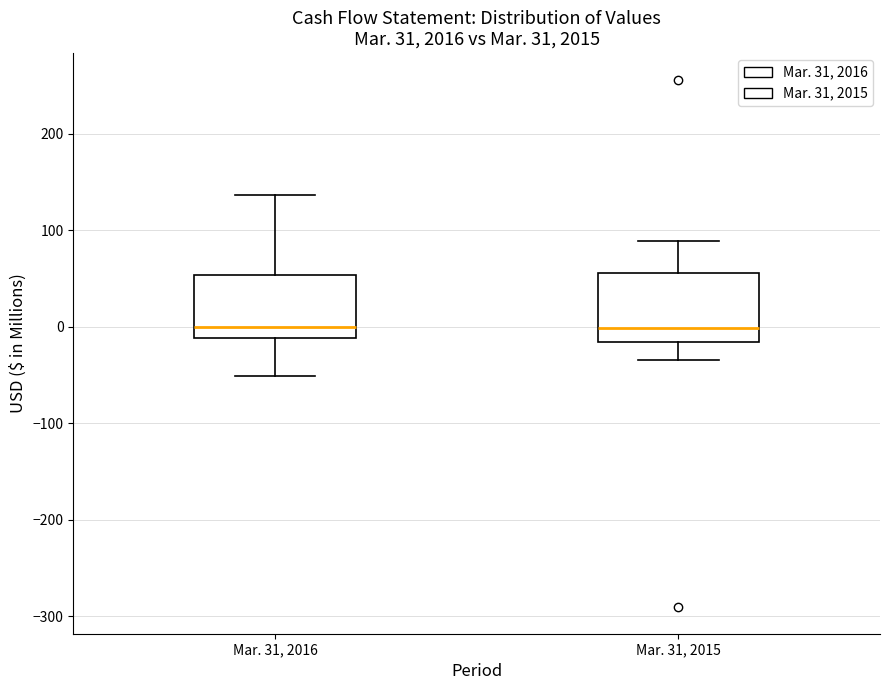

Reading left to right, transcribe this box plot: for each box, give where its median line is, the range the box spans, and where its two whiskers end, as read against the y-axis. The values are not printed on the chart, so give them approximately, as read against the axis.

Mar. 31, 2016: median 0, box -10 to 50, whiskers -50 to 140
Mar. 31, 2015: median 0, box -20 to 60, whiskers -30 to 90